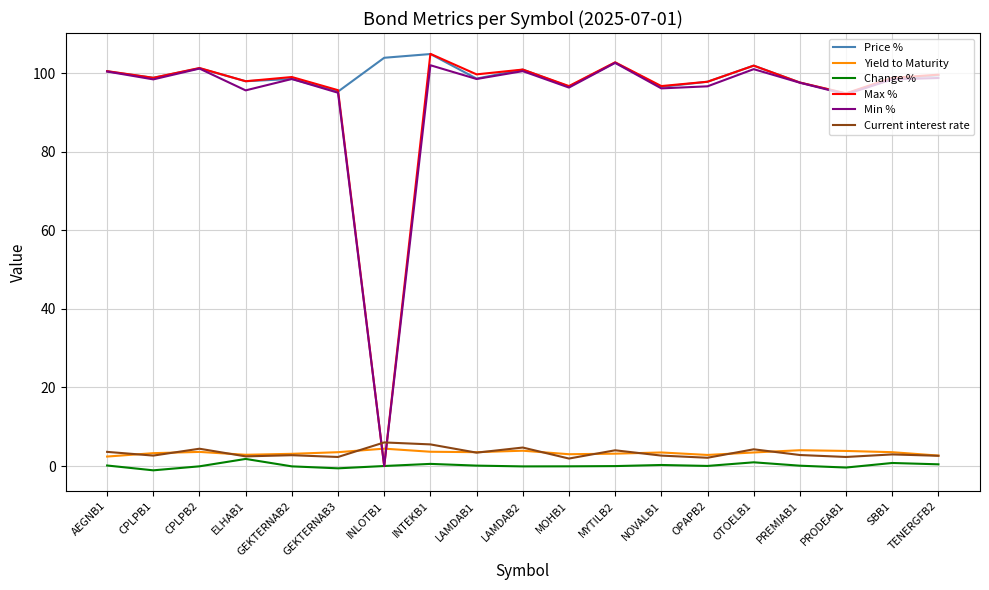

What is the maximum value for Min %?

102.6